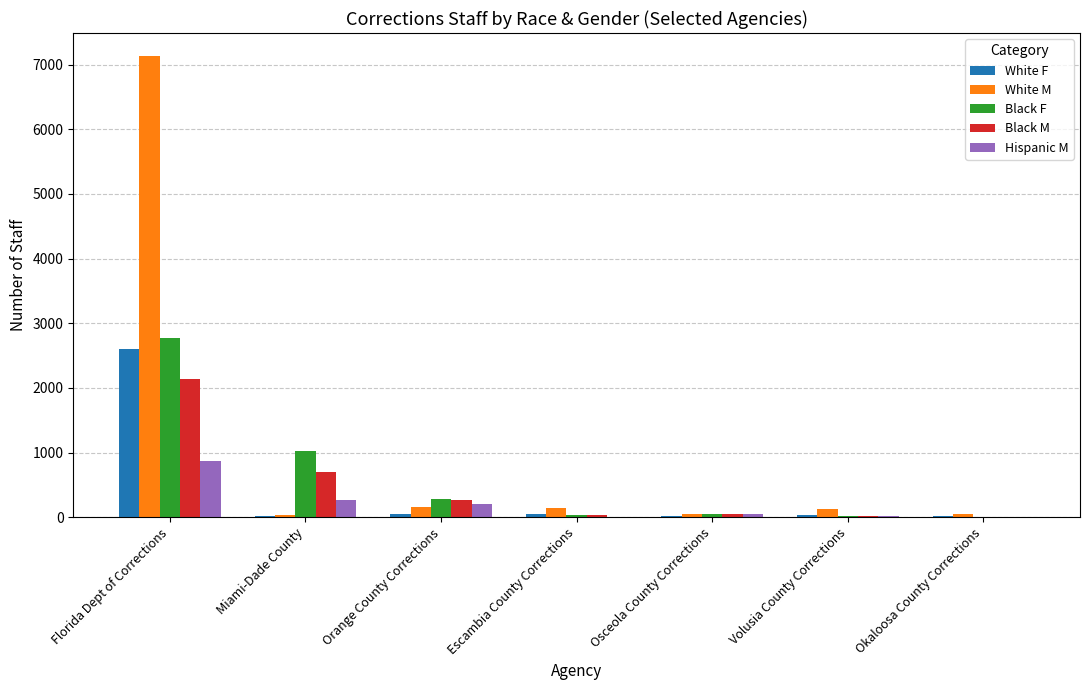

True or false: Black M has a value of 1009 at Florida Dept of Corrections.

False